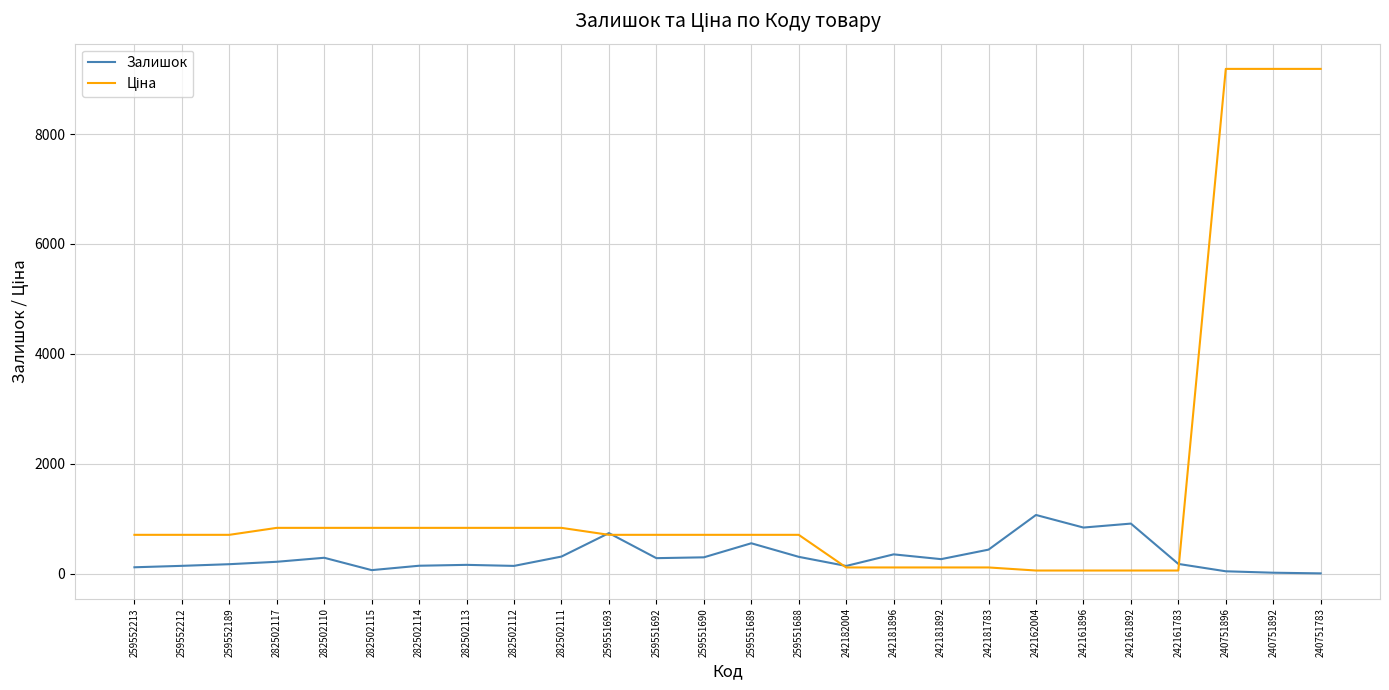

What is the spread (max minus min) of values at 282502110?

544.4